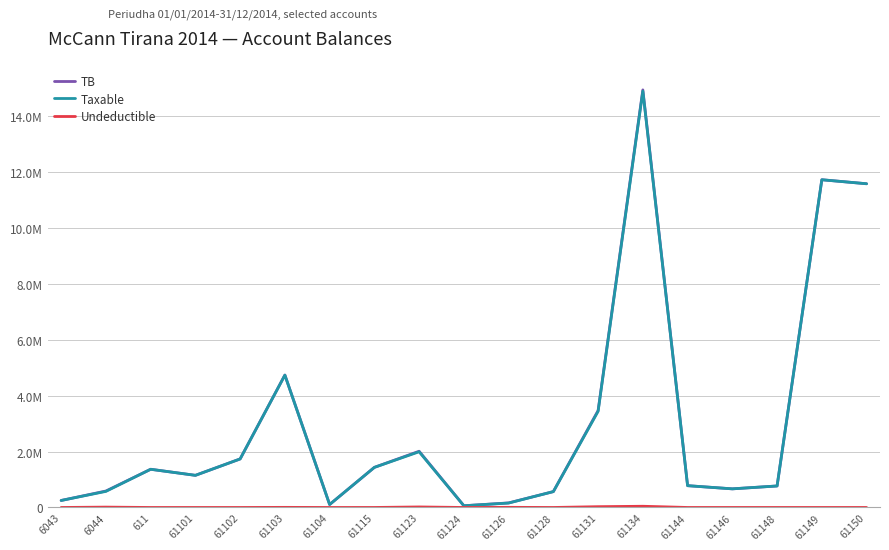

At which label does TB reach its peak?

61134